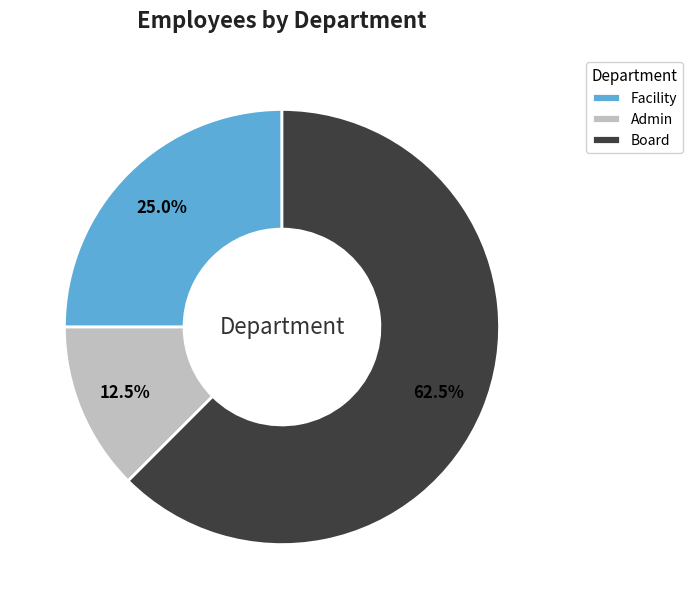

What is the majority slice?

Board